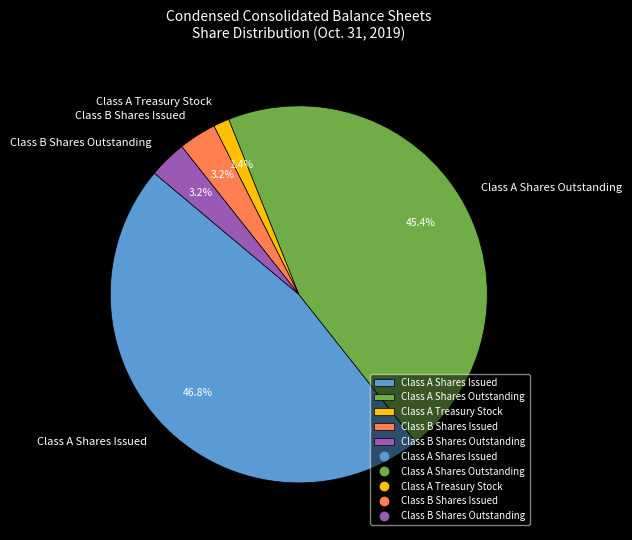

Which slice is the smallest?

Class A Treasury Stock